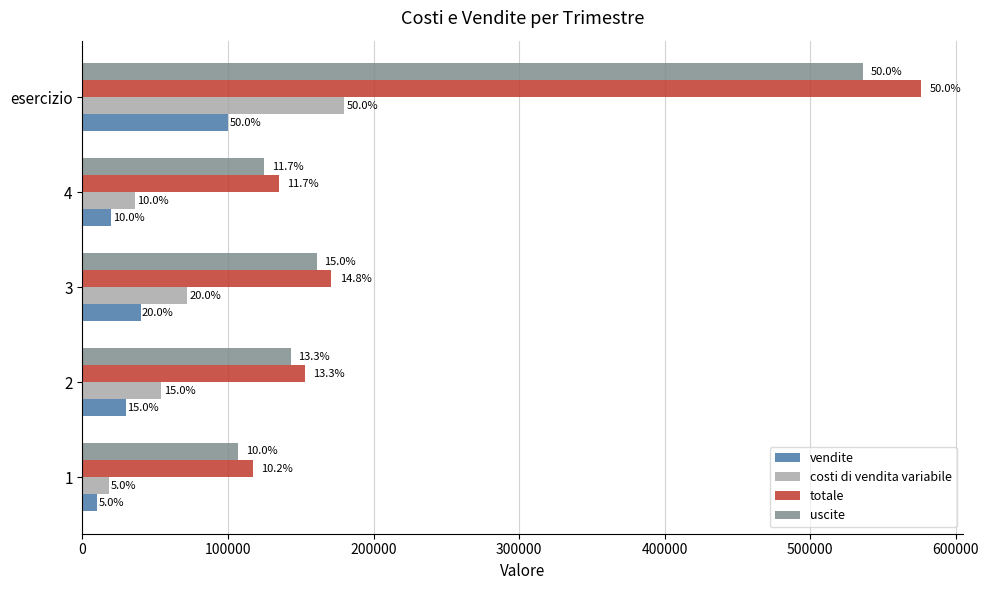

What is the value of the costi di vendita variabile bar at the 4th from the left?

36000